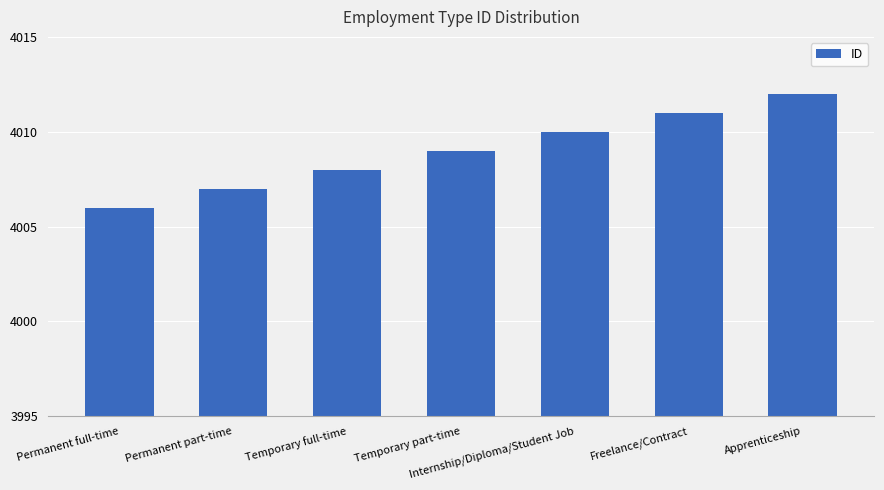

What is the value of the 1st bar from the left?

4006